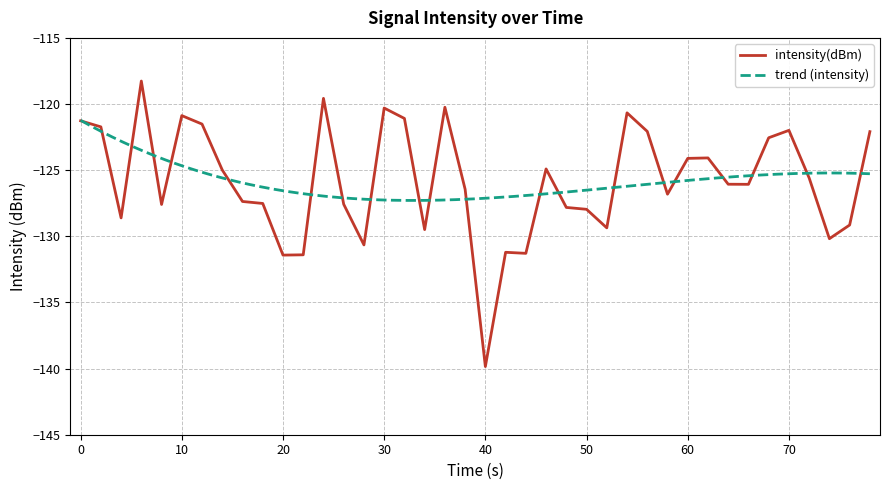

Which category has the lowest value in the intensity(dBm) series?

40